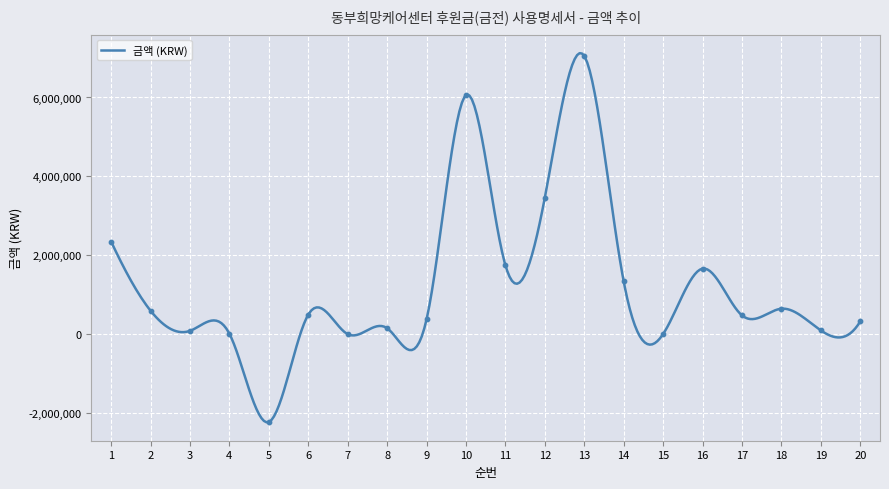

Between 8 and 10, which is larger?

10